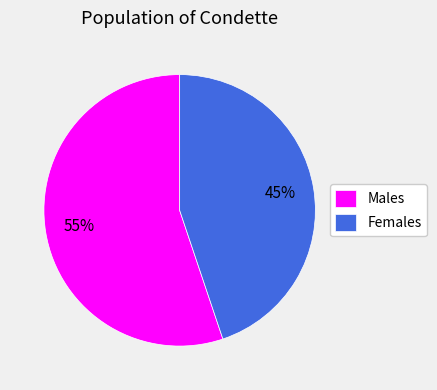

To the nearest percent, what percentage of the pie is Males?

55%